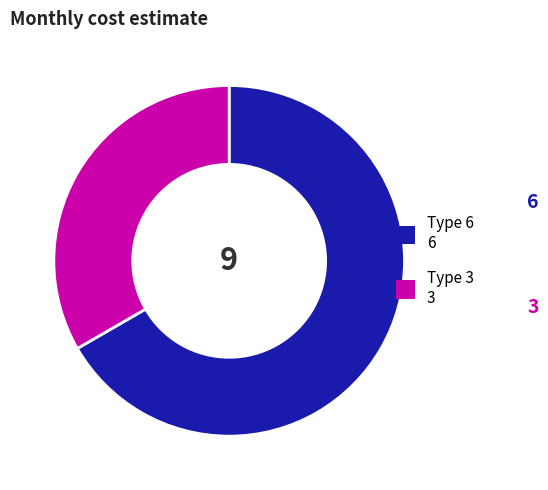

Is there a majority slice in this chart?

Yes